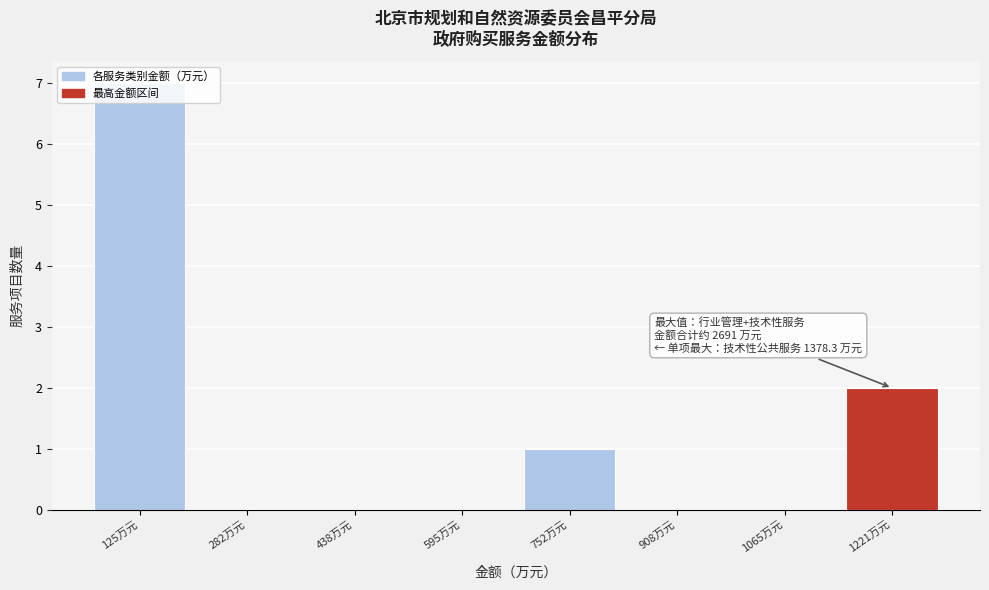

At which label is the value closest to 3?

1221万元